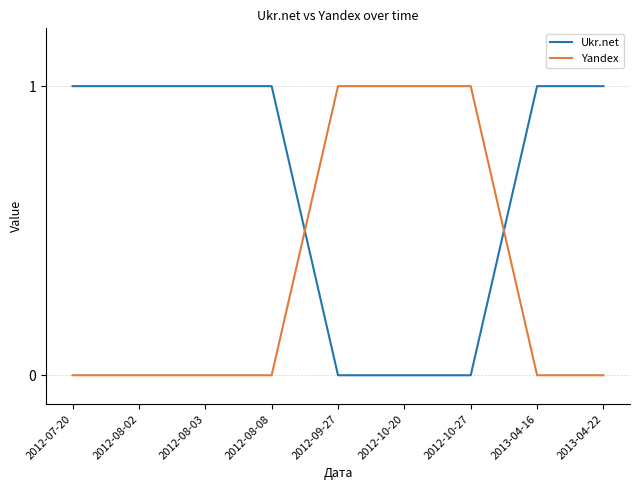

Is the value of Ukr.net at 2012-08-03 greater than the value of Yandex at 2012-08-03?

Yes